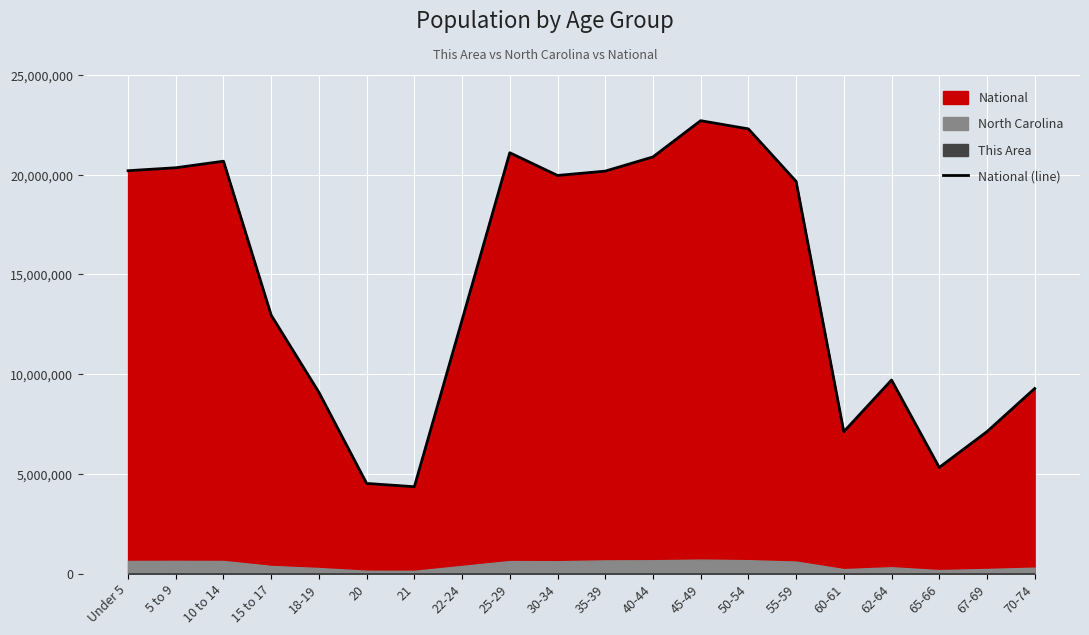

What is the change in value from 15 to 17 to 30-34?

+7007845